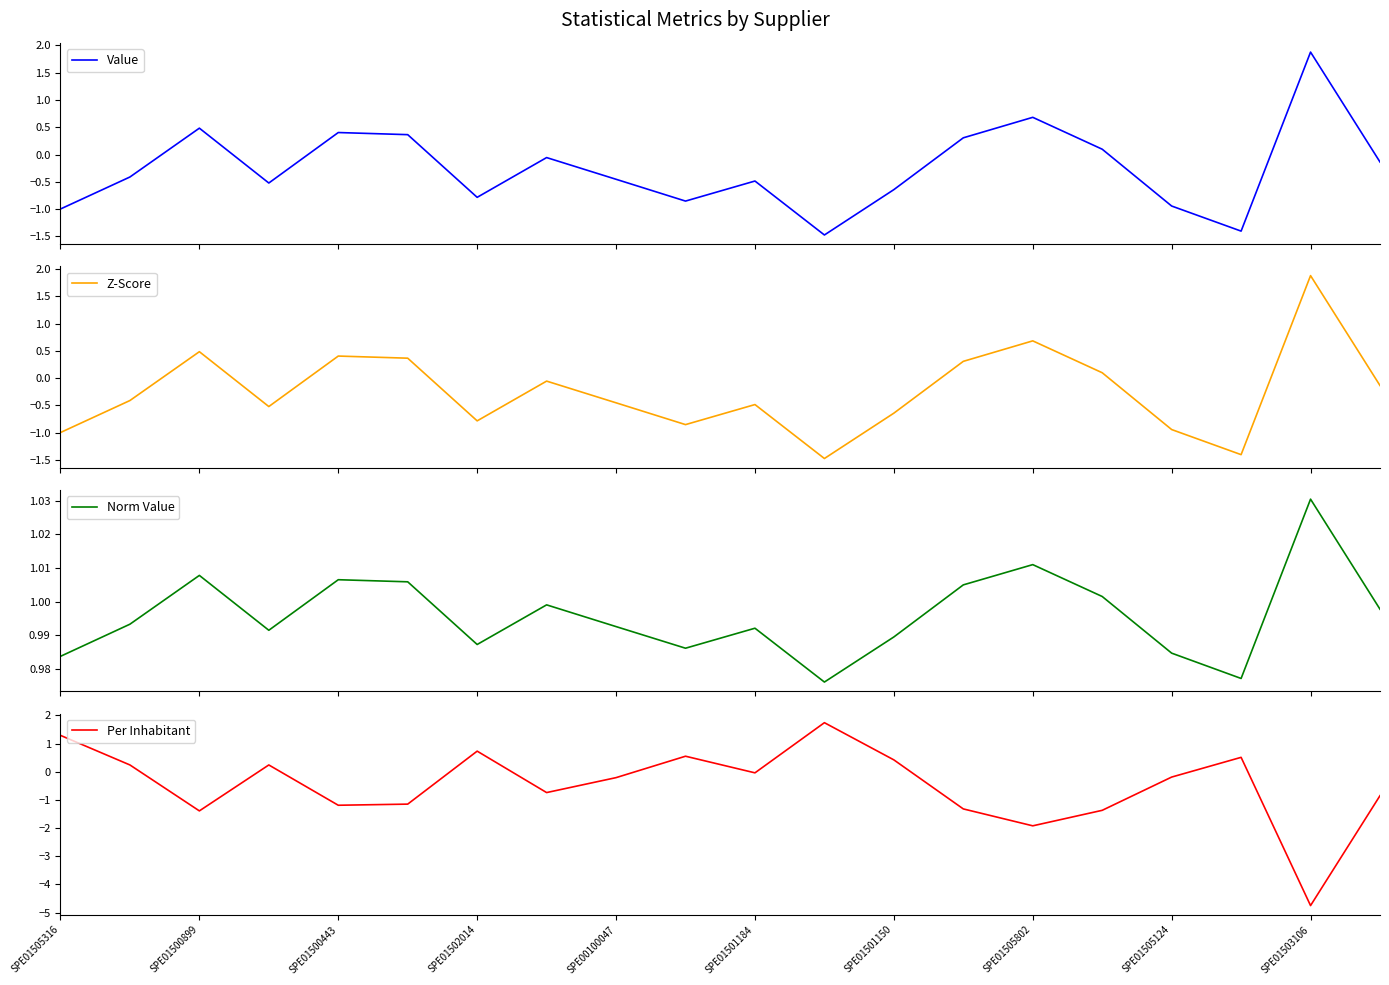

How many data points does each series have?

20